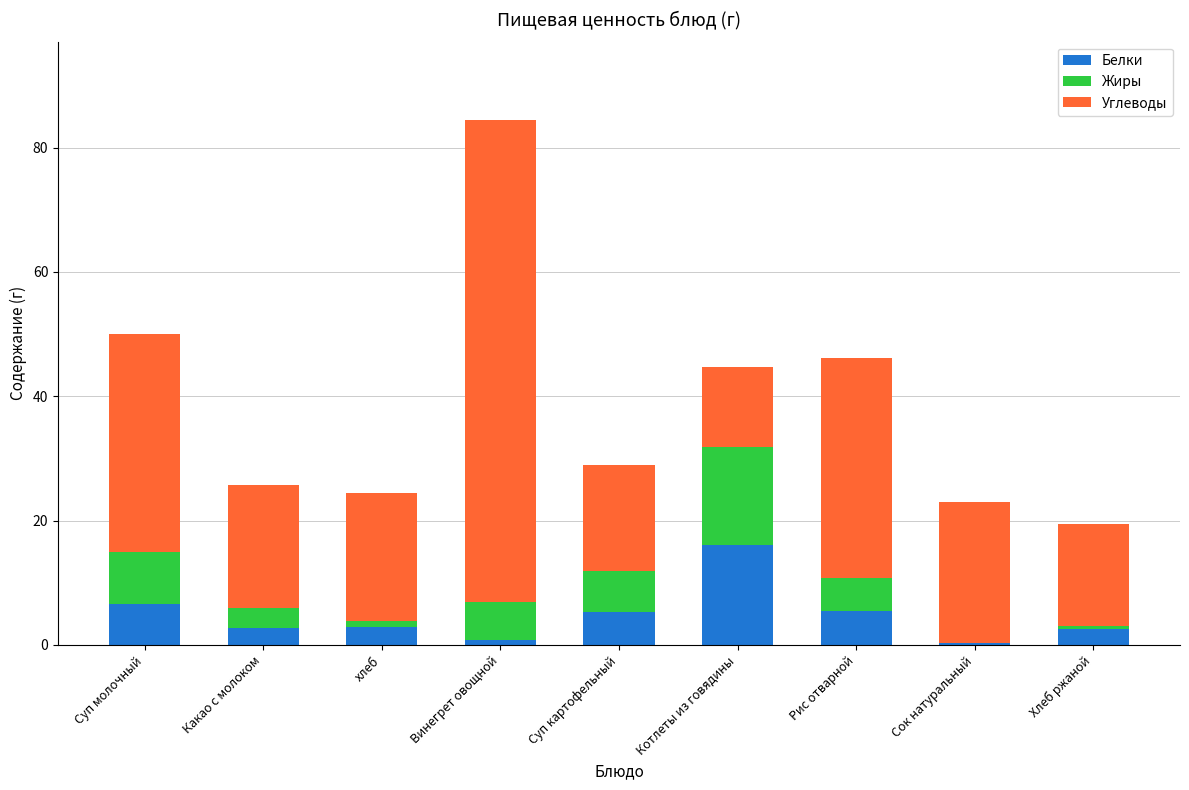

Does the chart contain stacked bars?

Yes